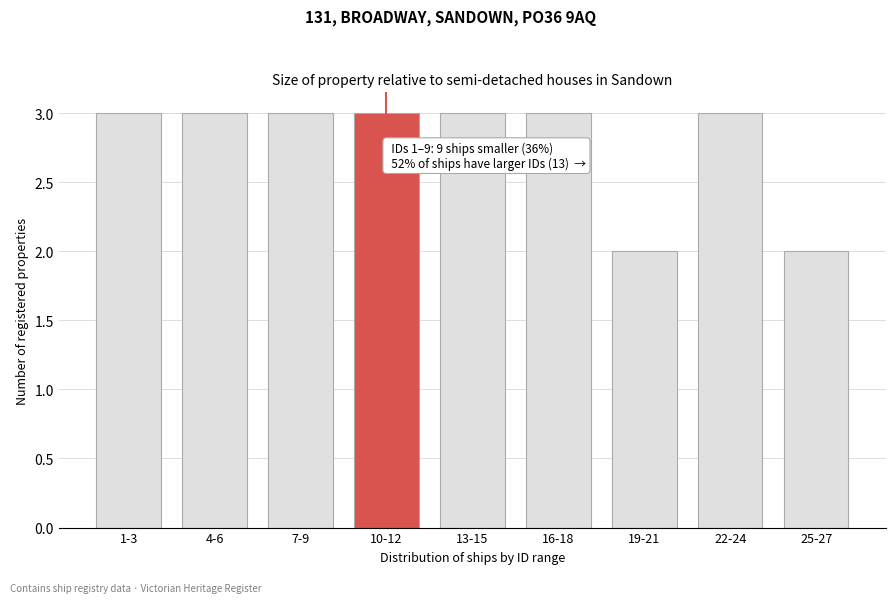

Reading left to right, list all the values displayed in this chart.

1-3=3	4-6=3	7-9=3	10-12=3	13-15=3	16-18=3	19-21=2	22-24=3	25-27=2